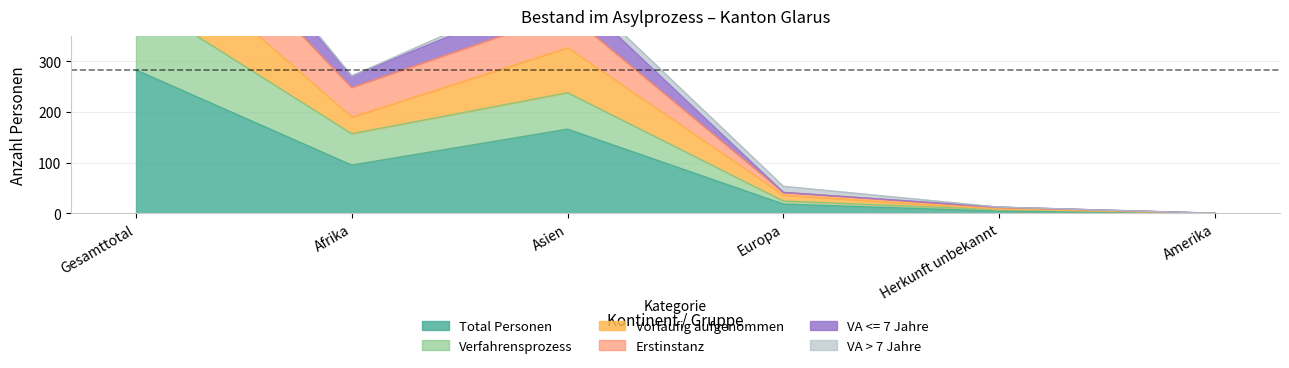

Which has a higher value, Herkunft unbekannt or Amerika?

Herkunft unbekannt